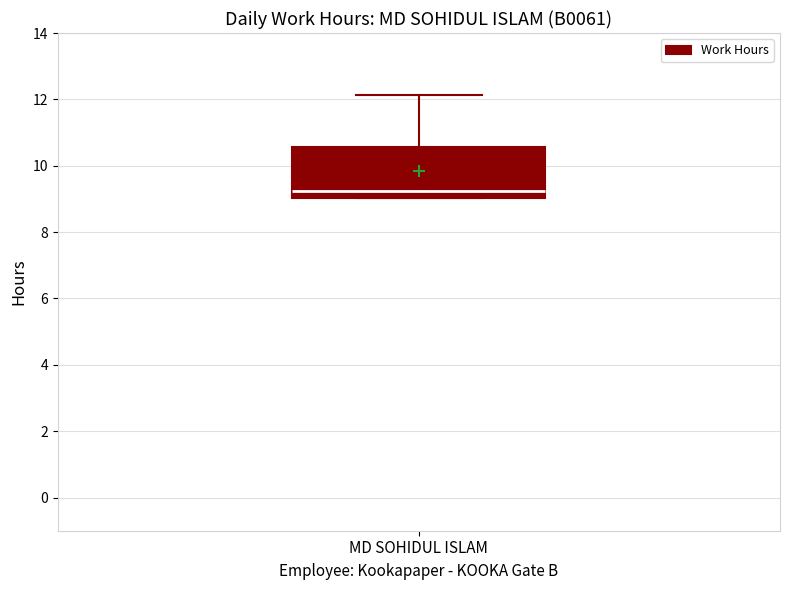

Transcribe this box plot: give where the median line is, the range the box spans, and where the two whiskers end, as read against the y-axis. The values are not printed on the chart, so give them approximately, as read against the axis.

median 9.2, box 9.0 to 10.6, whiskers 9.0 to 12.2